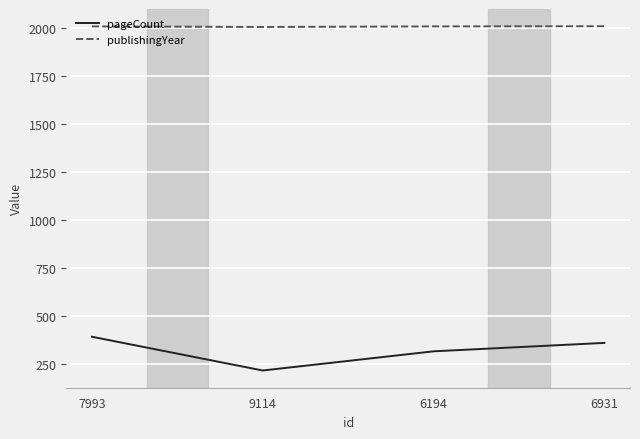

True or false: pageCount and publishingYear cross at least once.

False